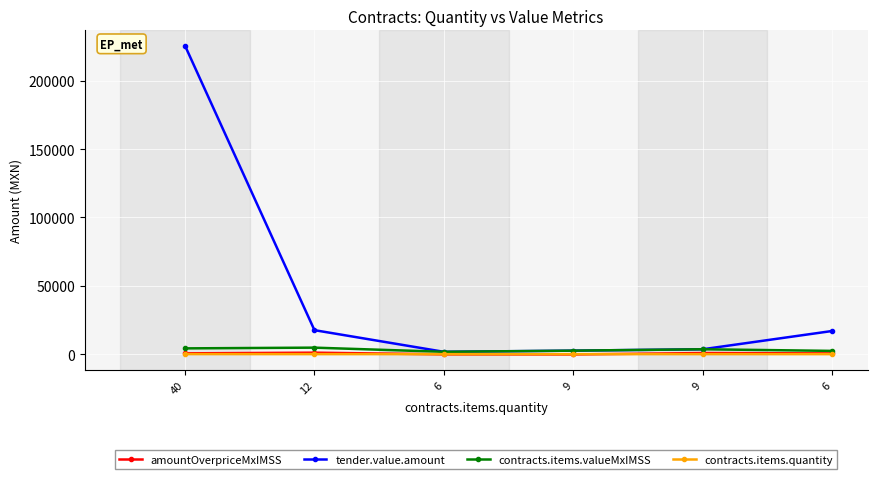

Which series has the largest total across all categories?

tender.value.amount